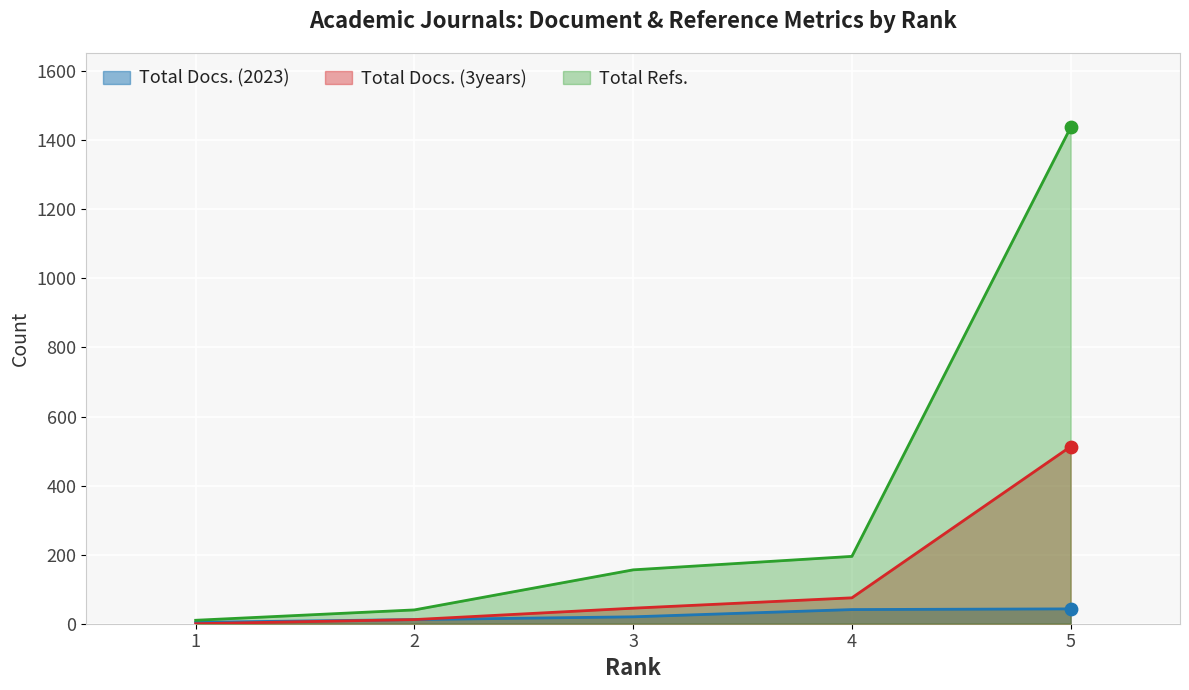

What is the total value across all series at 3?

221